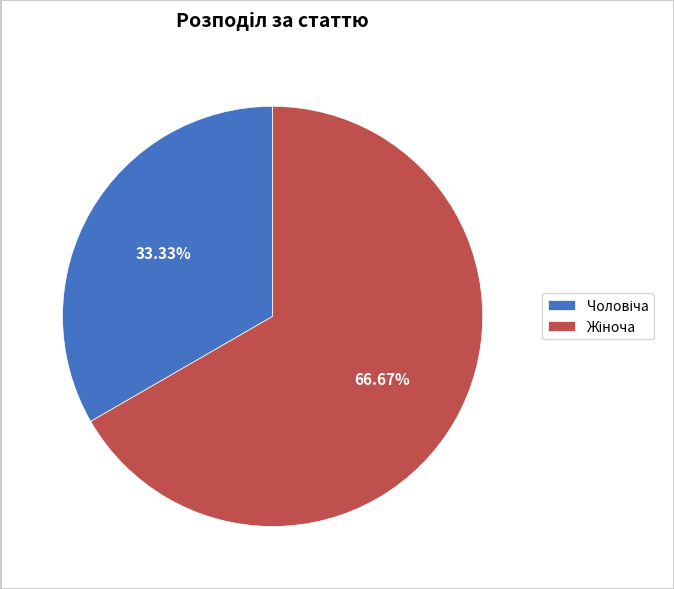

Does any single category account for the majority?

Yes